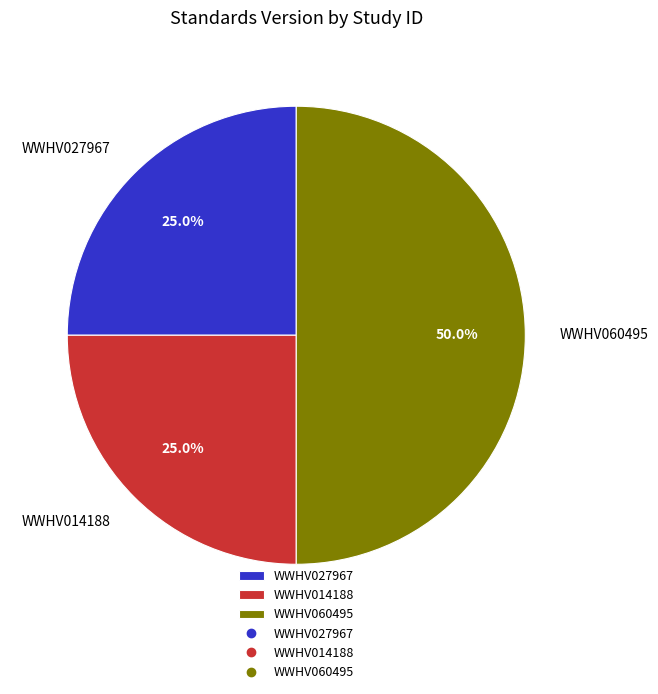

How much of the chart is everything except WWHV027967?

75.0%